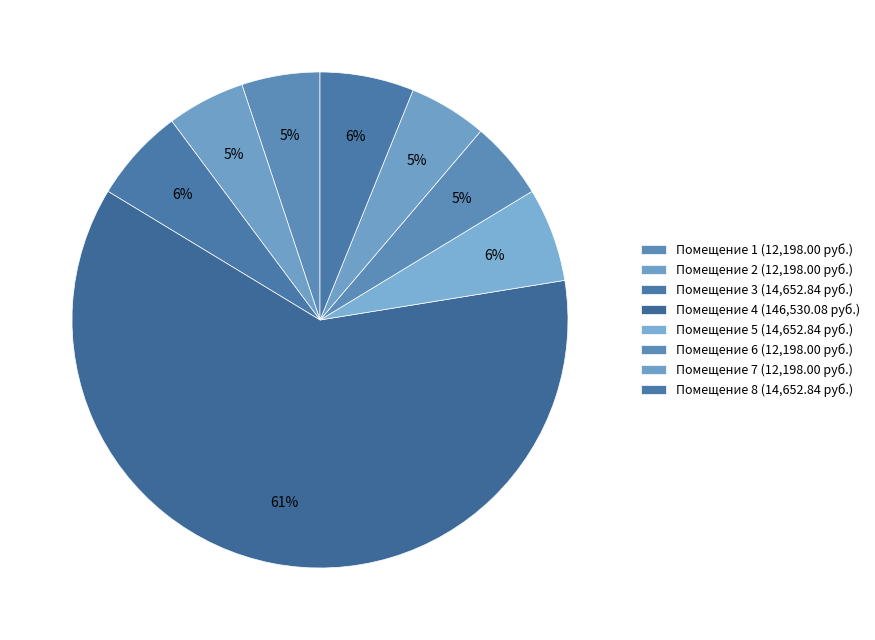

To the nearest percent, what is the average slice percentage?

12%